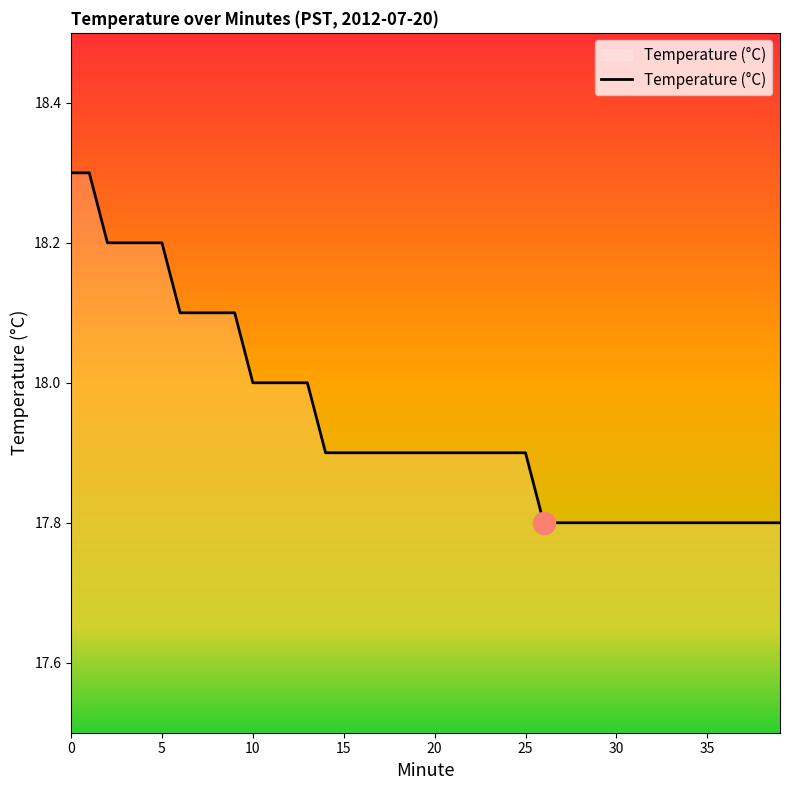

What is the smallest value displayed?

17.8